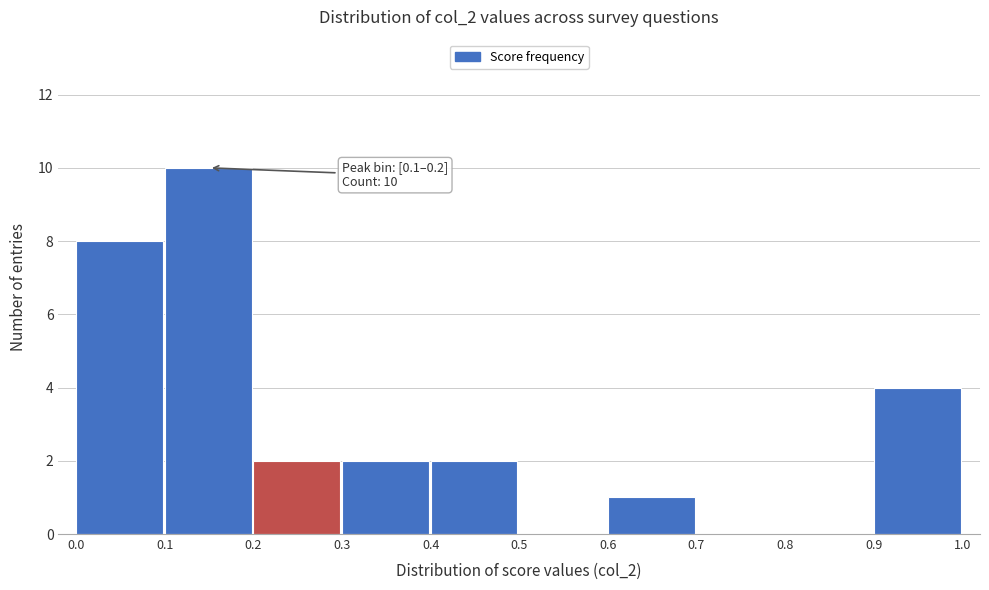

Over which range of the x-axis is the bar tallest?

0.1 to 0.2